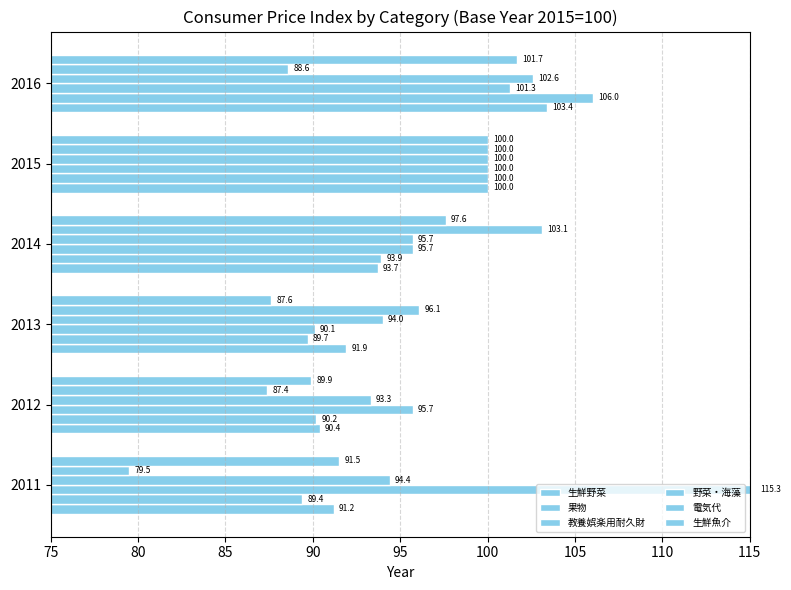

Reading right to left, transcribe all the data shown in this chart.

生鮮野菜: 103.4	100.0	93.7	91.9	90.4	91.2
果物: 106.0	100.0	93.9	89.7	90.2	89.4
教養娯楽用耐久財: 101.3	100.0	95.7	90.1	95.7	115.3
野菜・海藻: 102.6	100.0	95.7	94.0	93.3	94.4
電気代: 88.6	100.0	103.1	96.1	87.4	79.5
生鮮魚介: 101.7	100.0	97.6	87.6	89.9	91.5